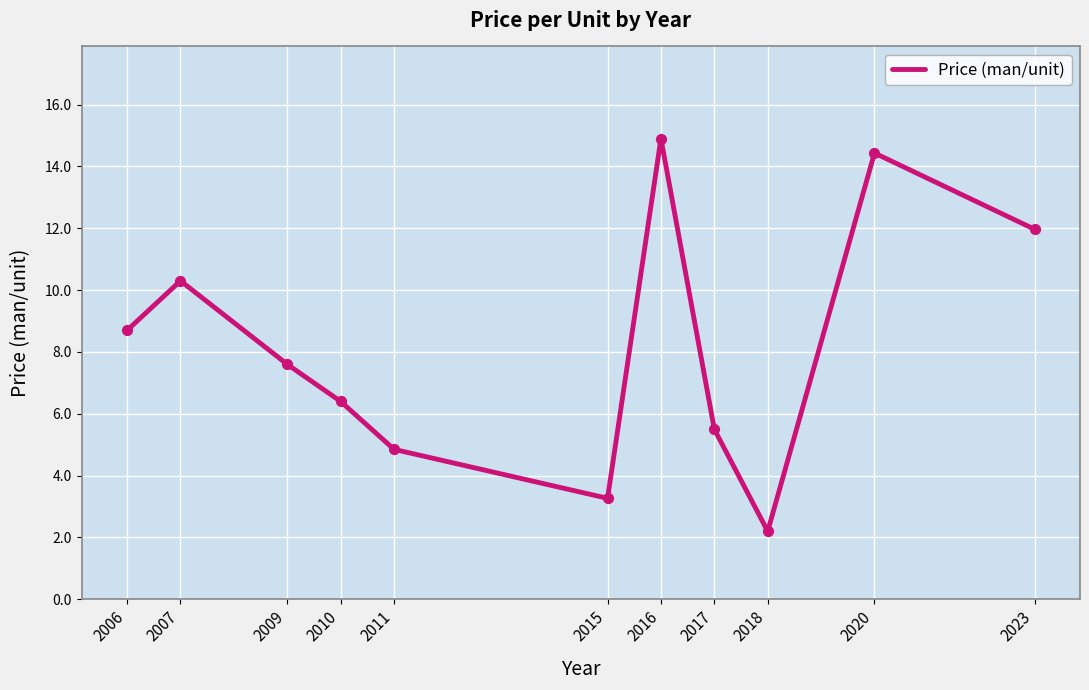

What is the change in value from 2007 to 2016?

+4.6